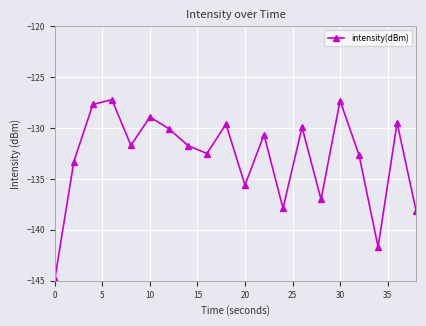

How many interior local peaks (higher than both neighbors) does the data have?

7